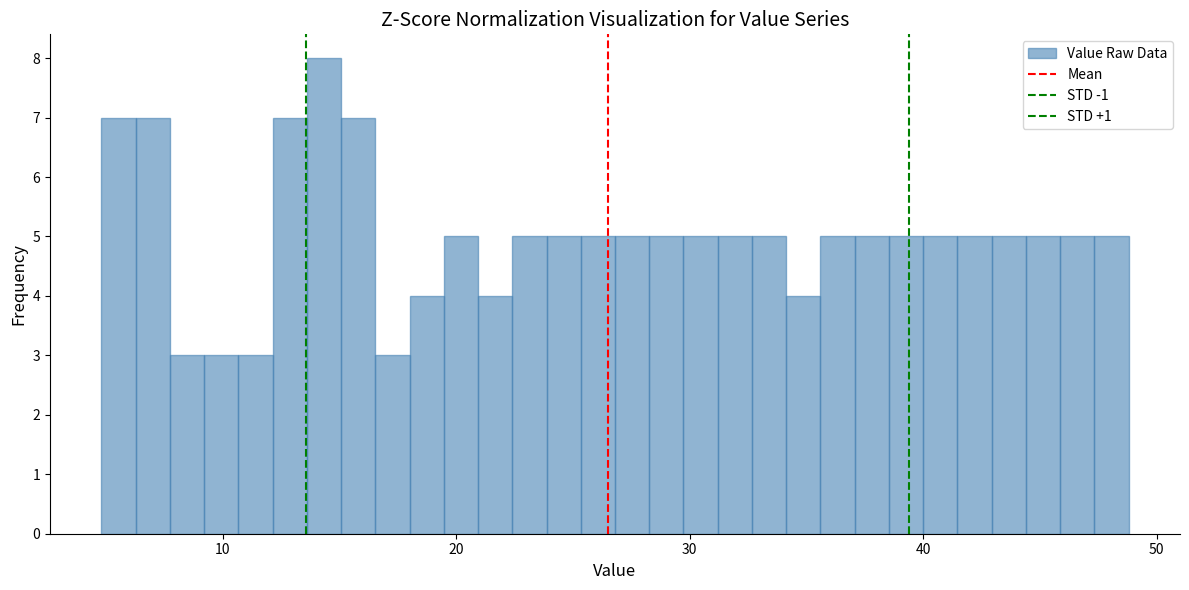

Read against the x-axis, roughly where is the centre of the tallest bar?

14